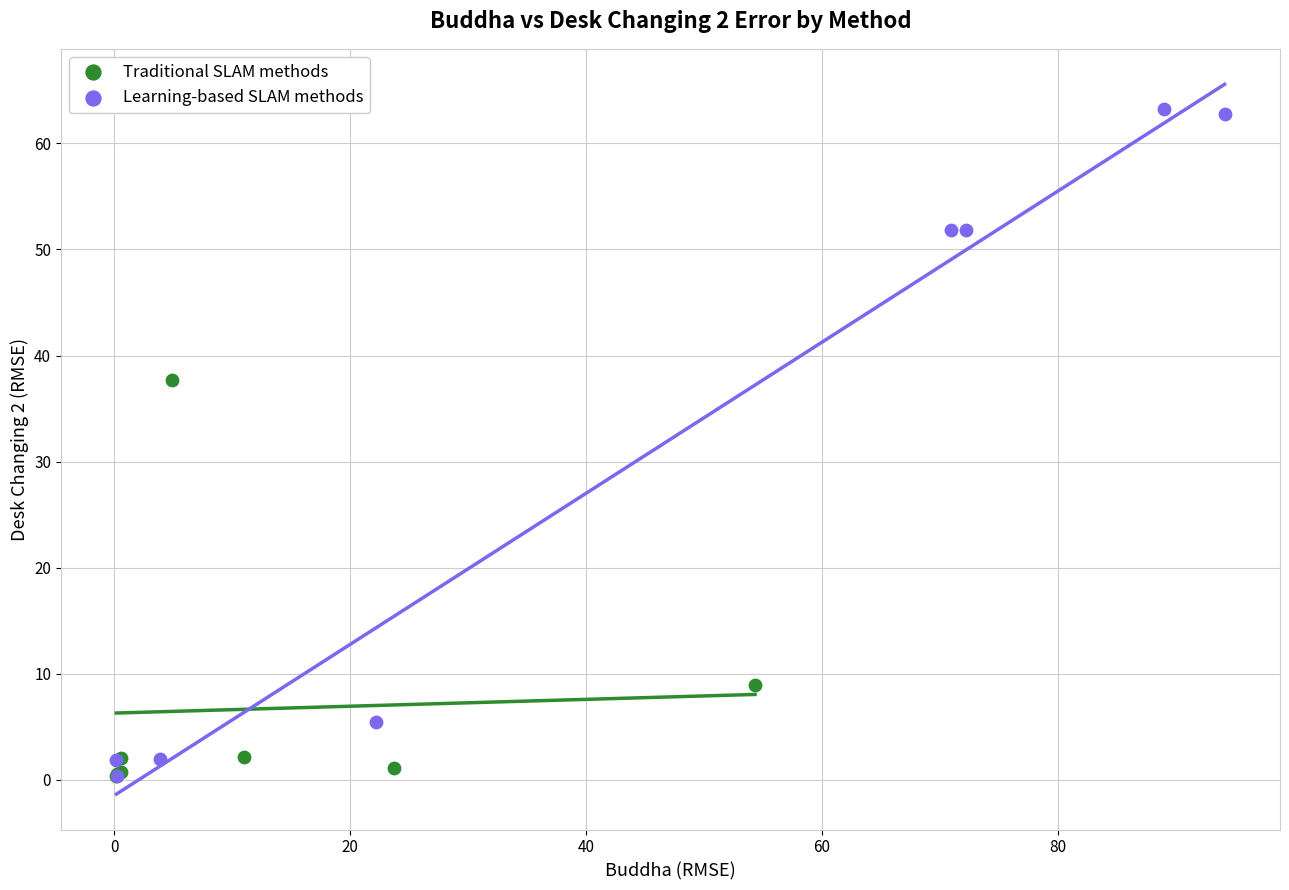

Which series contains the highest Y value?

Learning-based SLAM methods